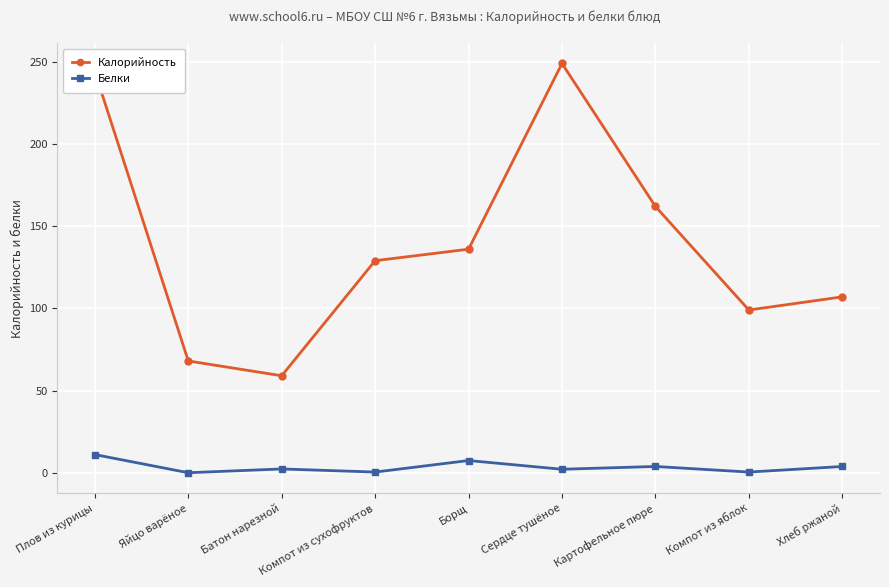

True or false: Белки and Калорийность intersect in this chart.

False